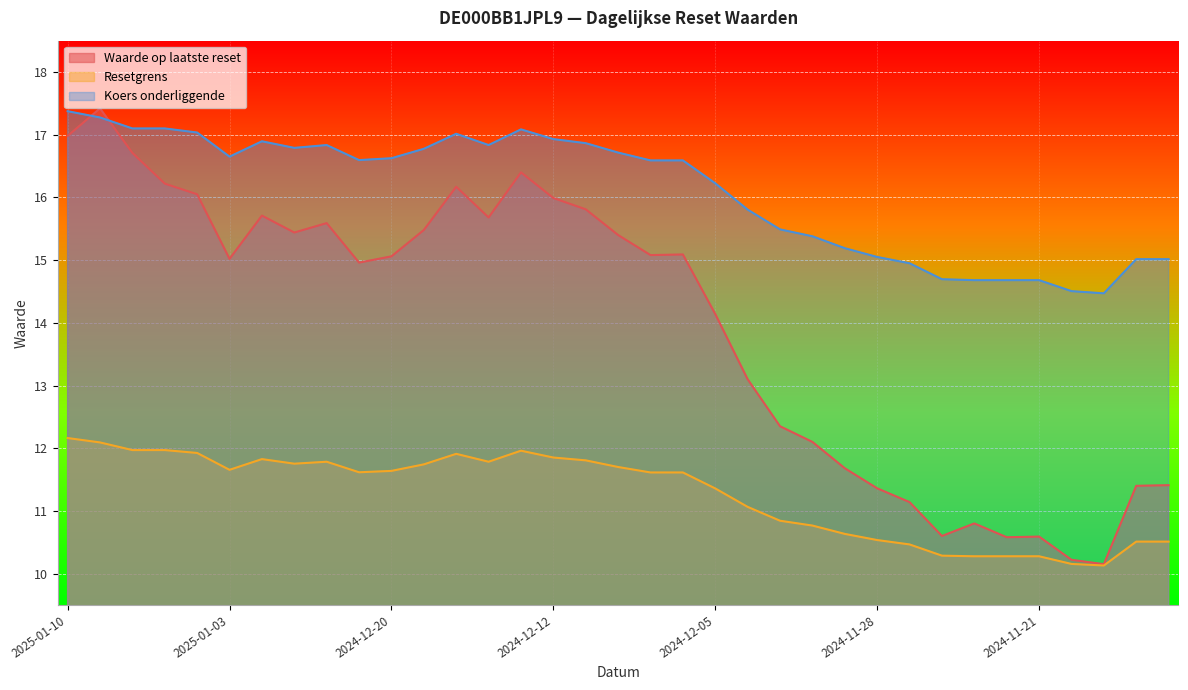

List the series in order of their peak value, lowest first.

Resetgrens, Koers onderliggende, Waarde op laatste reset